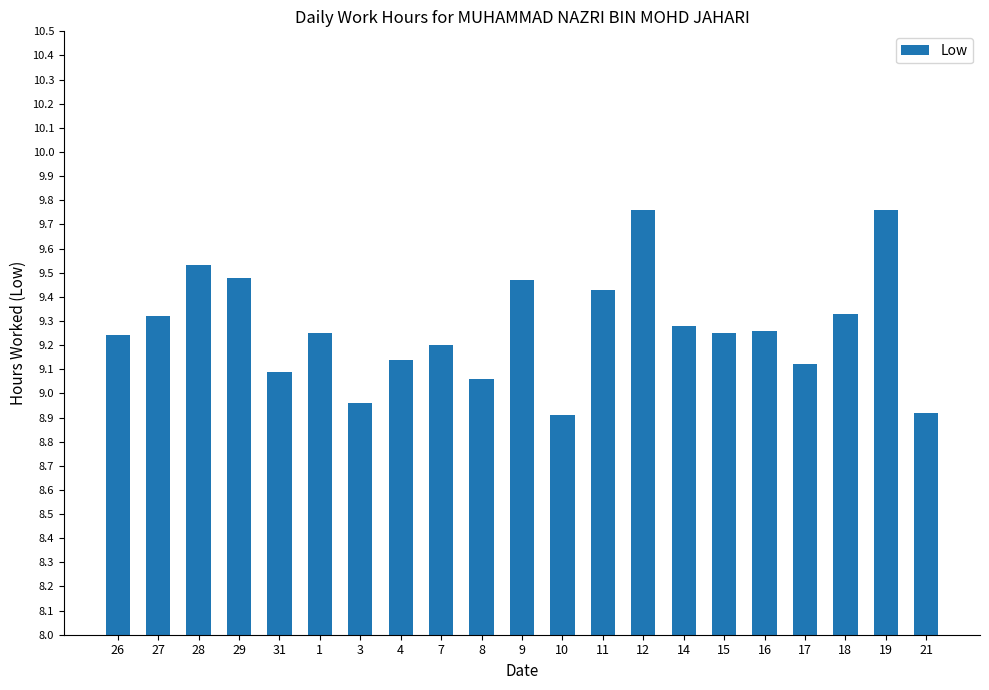

Where is the data nearest to the value 9?

3